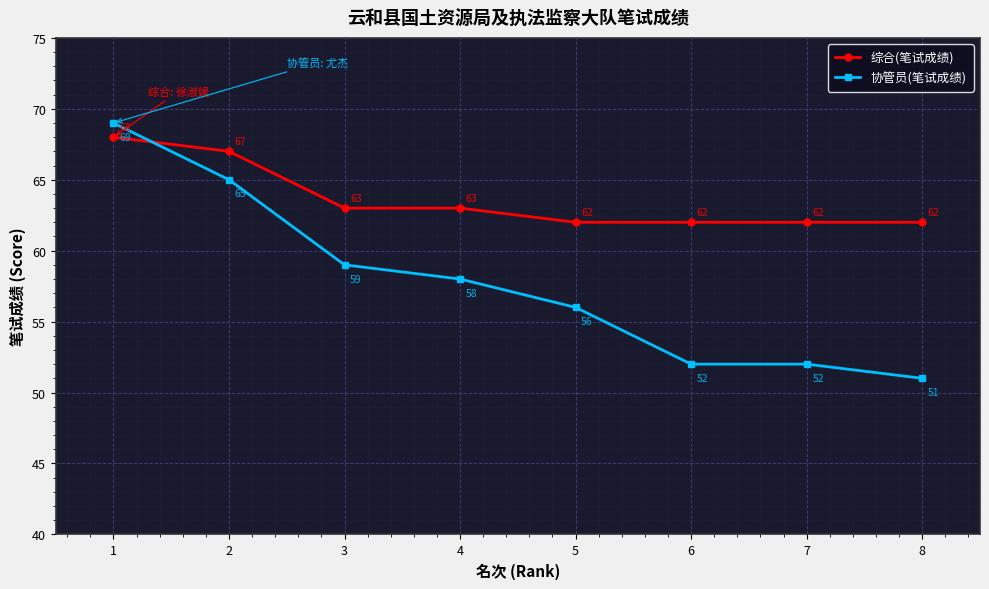

How many distinct data groups are displayed?

2